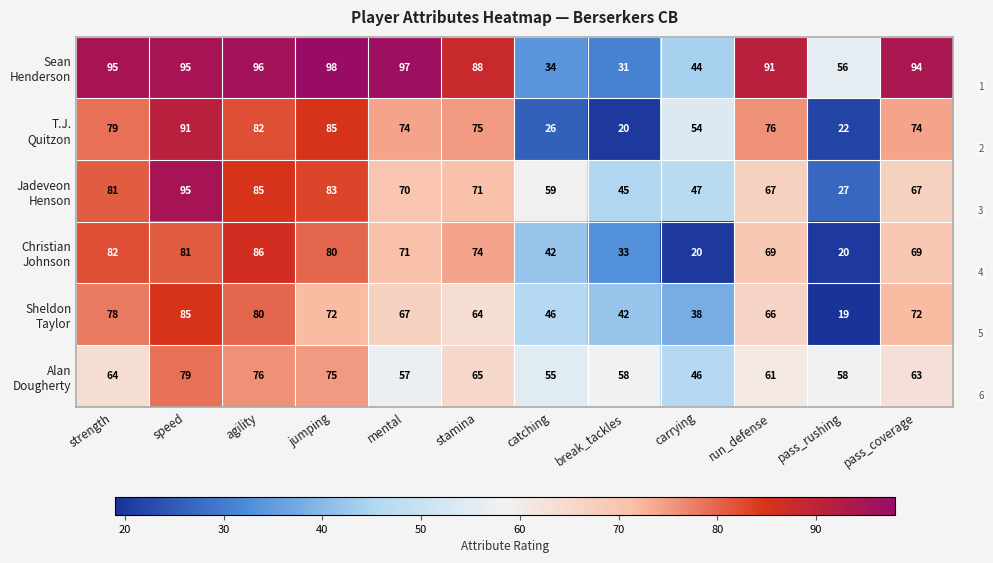

What is the difference between the highest and lowest values at stamina?

24